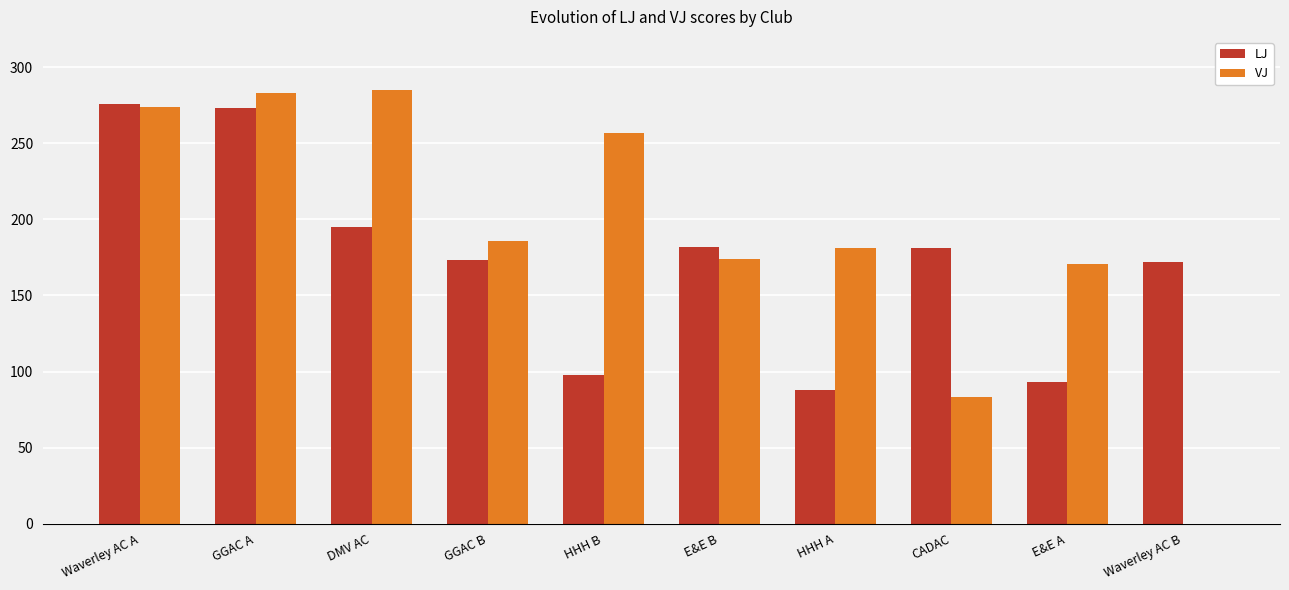

What is the sum of the LJ values at E&E A and HHH B?

191